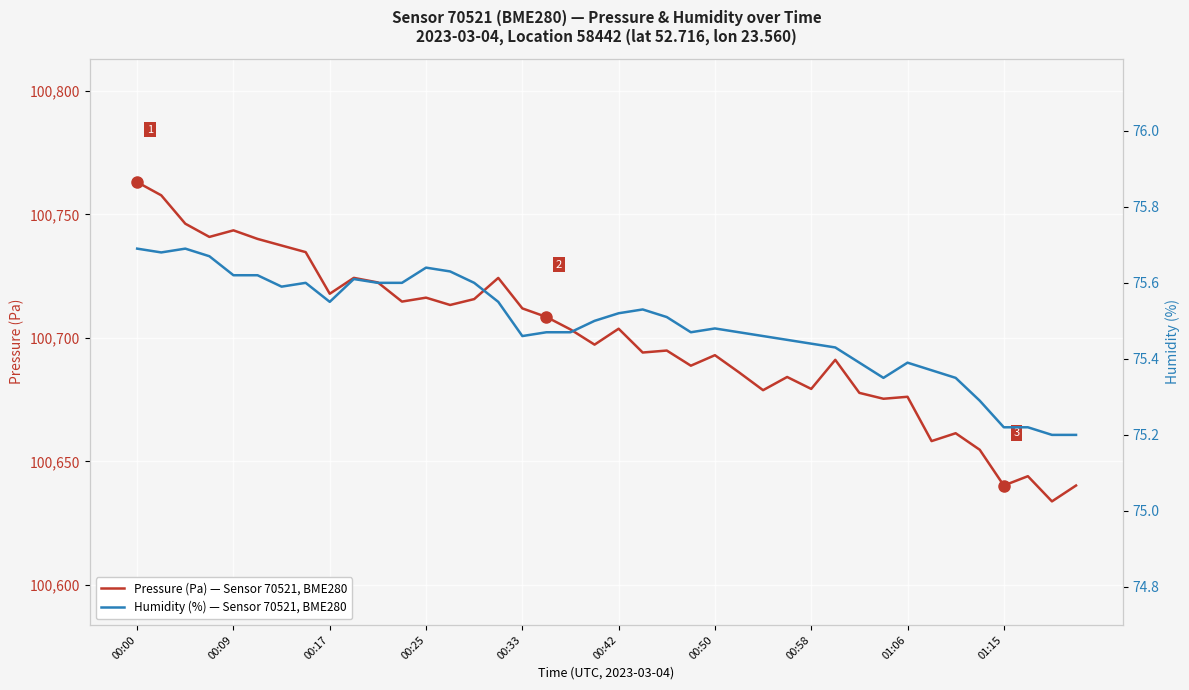

What is the highest value of the Pressure (Pa) — Sensor 70521, BME280 series?

100763.1